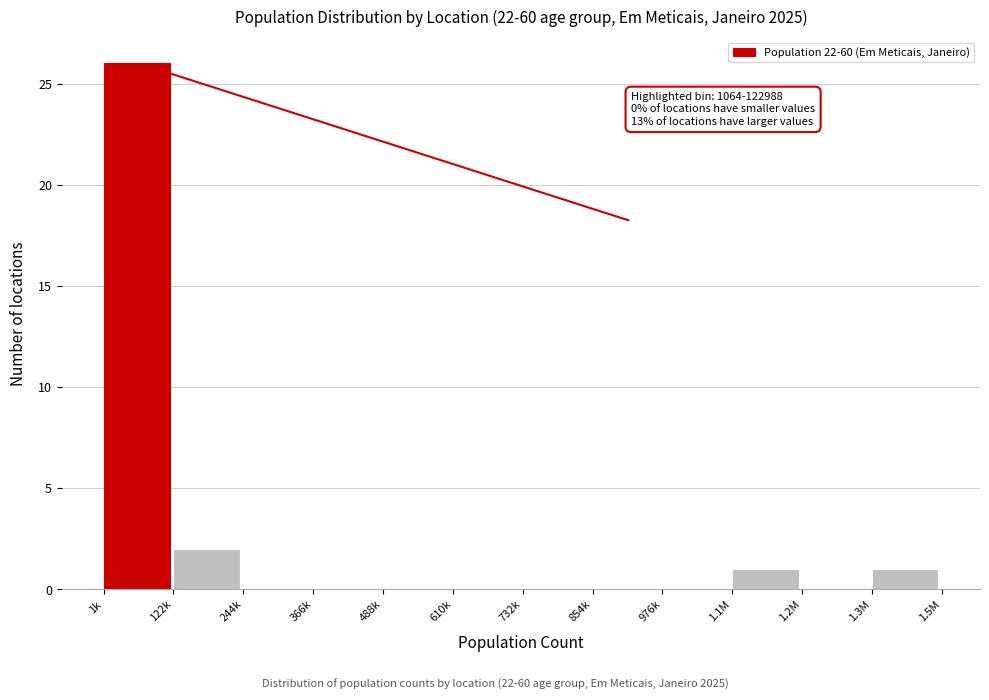

Reading left to right, extract all data points from this chart.

1k=26	122k=2	244k=0	366k=0	488k=0	610k=0	732k=0	854k=0	976k=0	1.1M=1	1.2M=0	1.3M=1